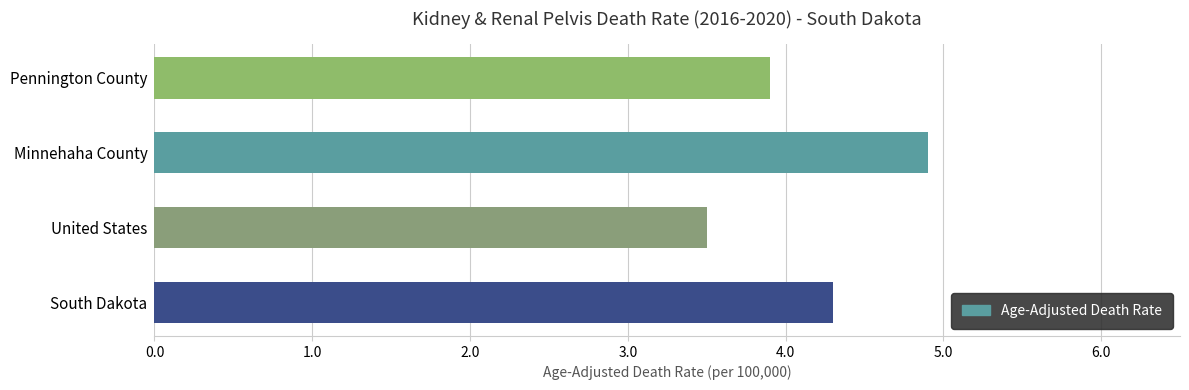

What is the greatest value displayed?

4.9